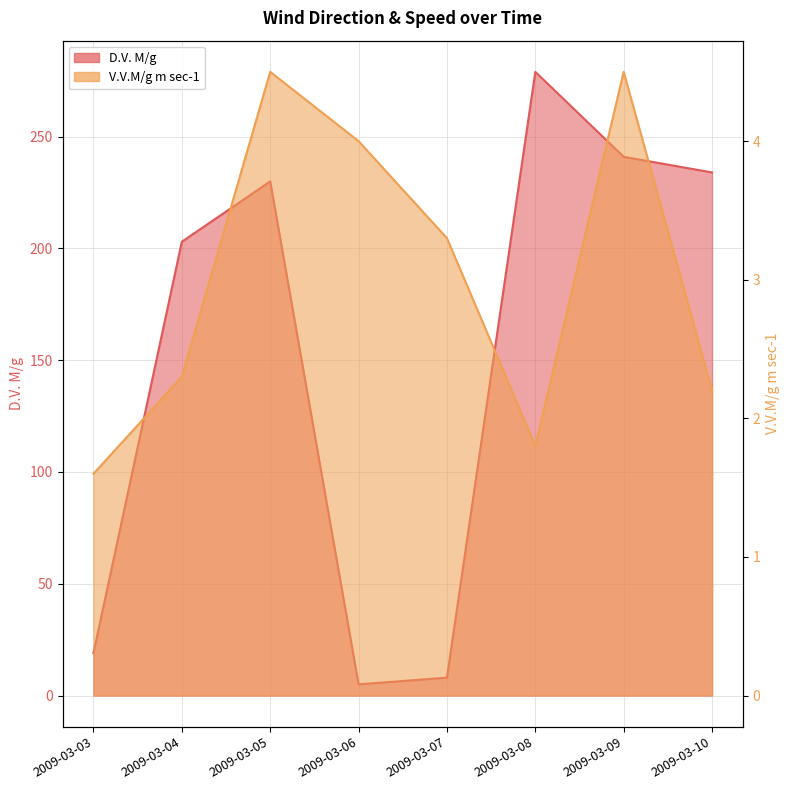

In D.V. M/g, how many points are lower than both neighbors (excluding endpoints)?

1